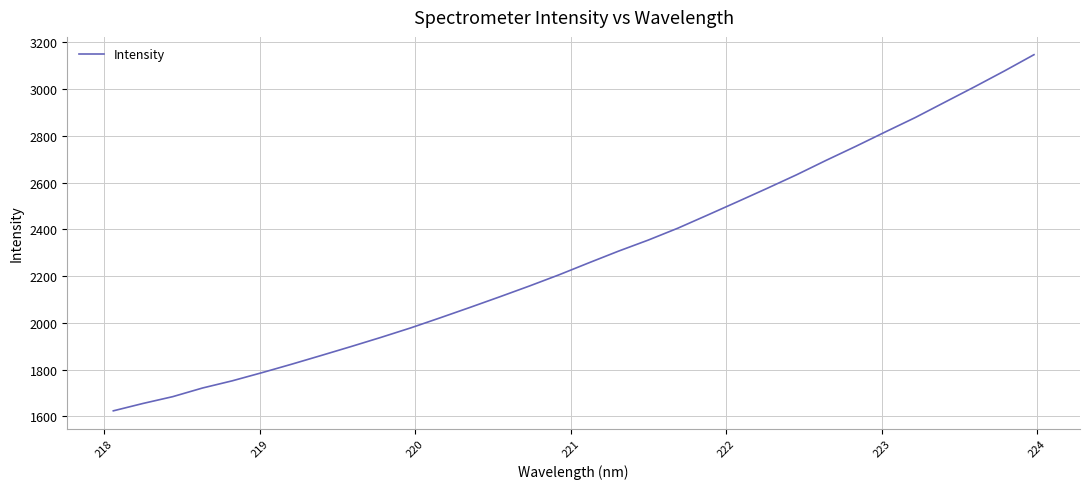

What is the smallest value displayed?

1624.2